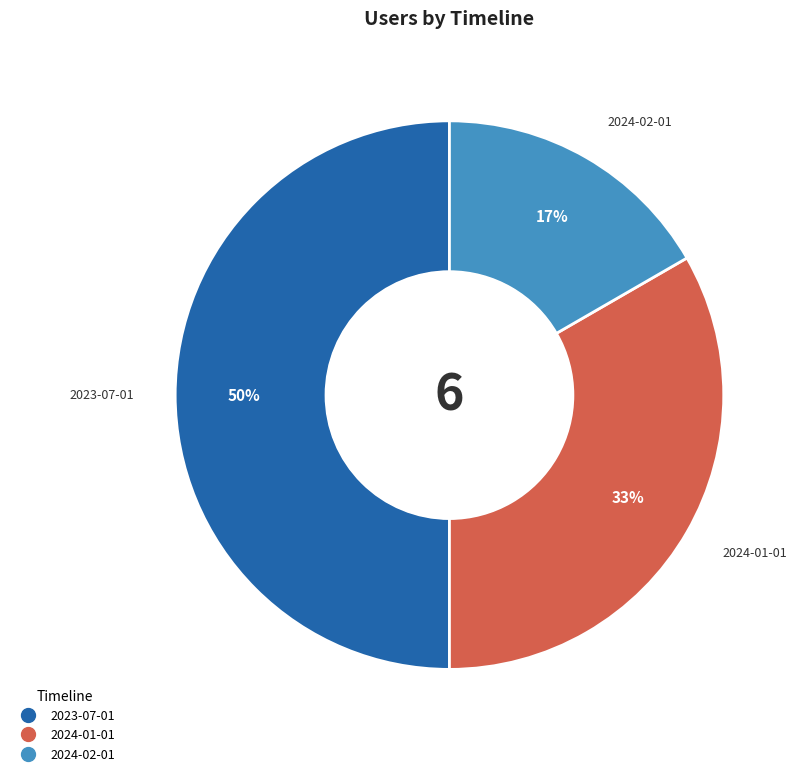

Which category has the biggest portion of the pie?

2023-07-01